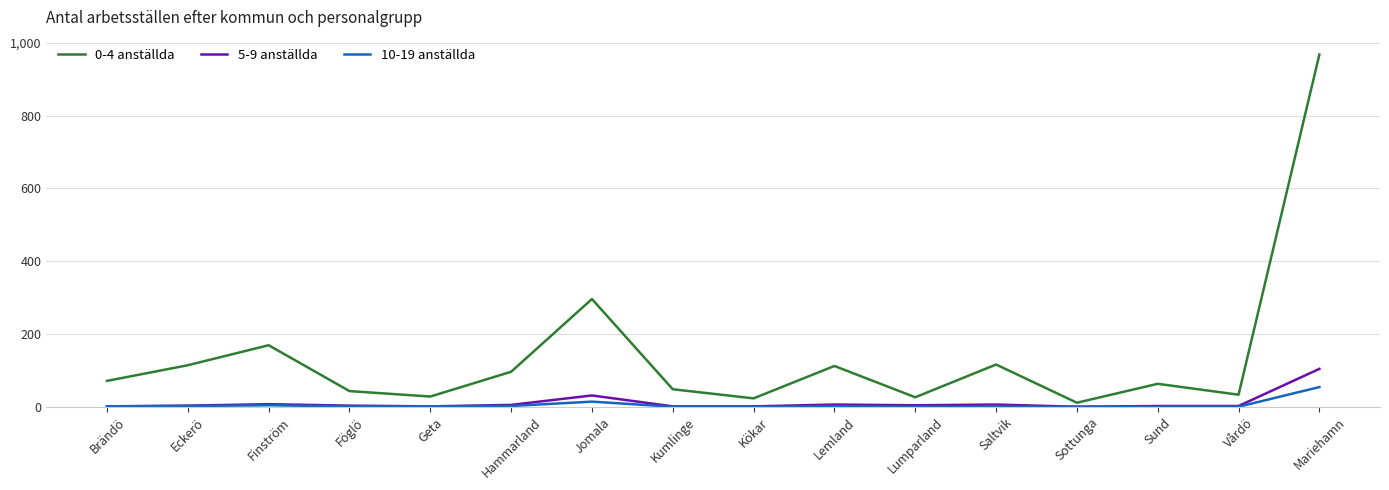

True or false: 10-19 anställda and 0-4 anställda intersect in this chart.

False